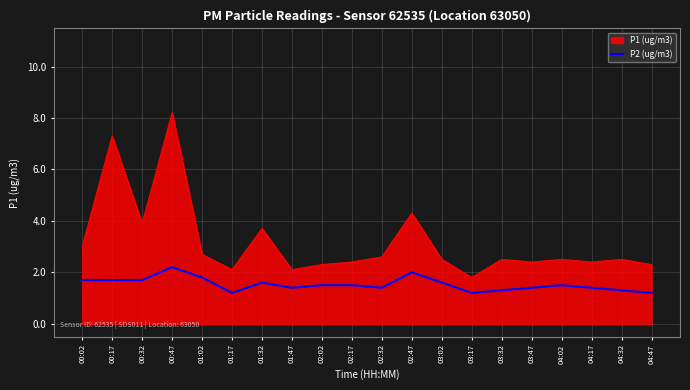

Rank the series by their maximum value, from lowest to highest.

P2 (ug/m3), P1 (ug/m3)